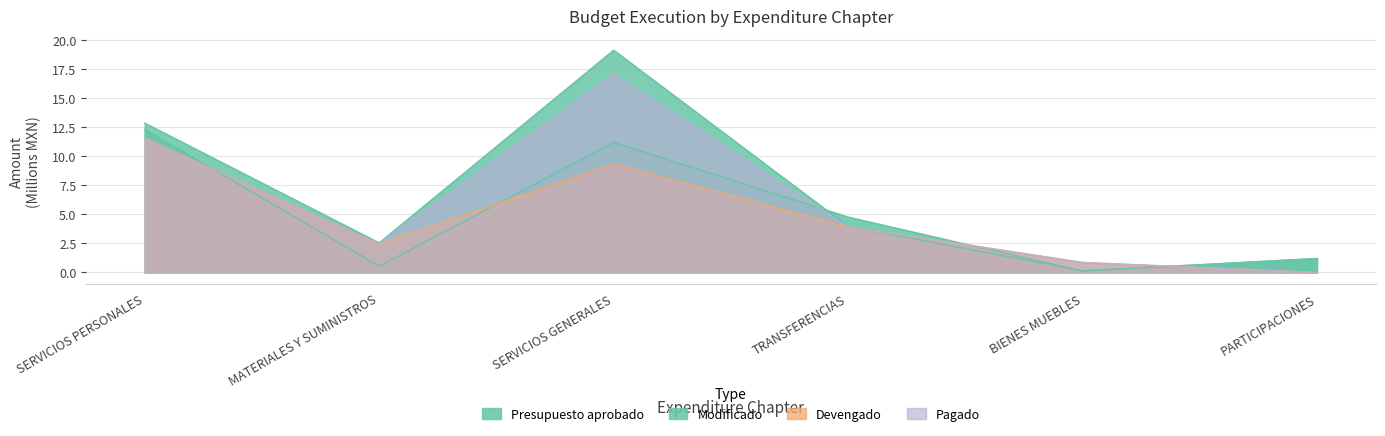

Does the chart have visible grid lines?

Yes